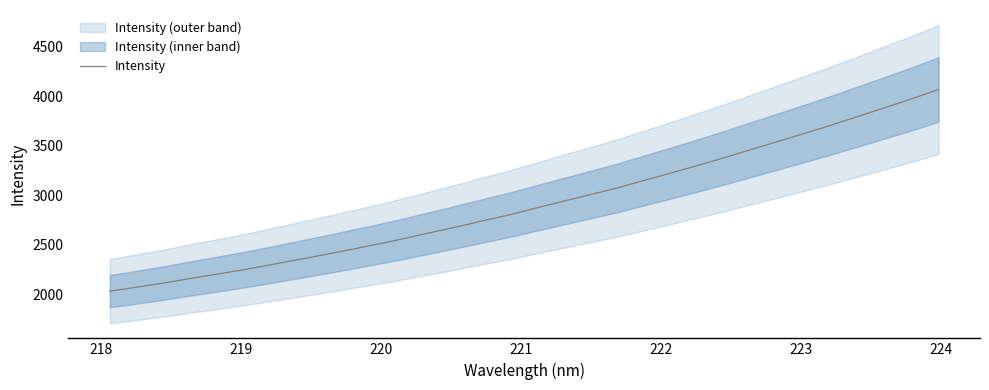

Reading right to left, what are all the values shown in this chart?

4066.3	3972.2	3883.3	3795.6	3708.0	3624.7	3542.8	3461.7	3380.0	3301.0	3225.0	3150.6	3074.9	3008.4	2941.8	2874.9	2806.1	2745.2	2682.8	2622.6	2562.5	2506.2	2452.1	2399.1	2348.5	2297.7	2248.3	2203.4	2159.8	2113.3	2072.1	2031.8